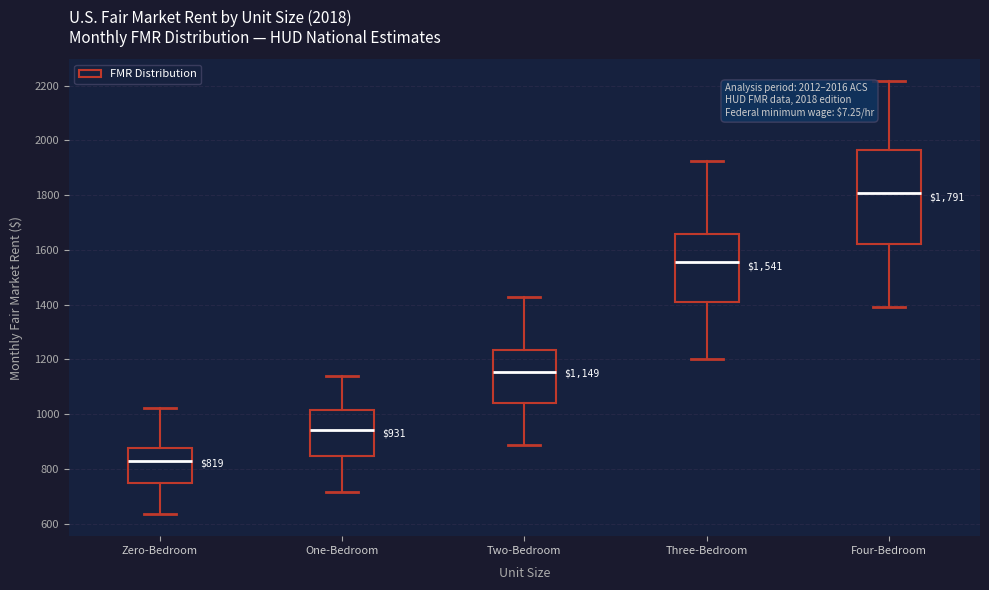

Which box is the tallest, from its lower edge to its upper edge?

Four-Bedroom